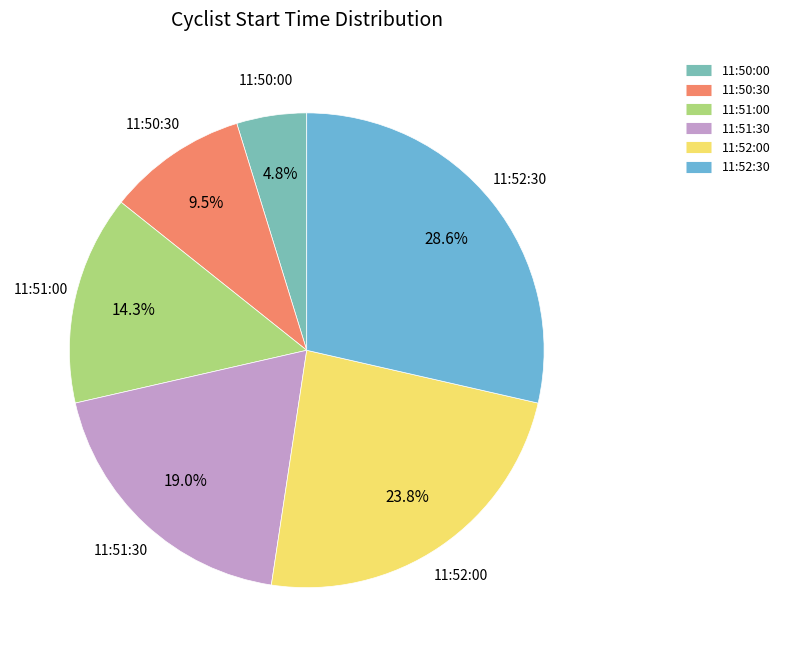

True or false: 11:52:30 accounts for 29% of the total.

True